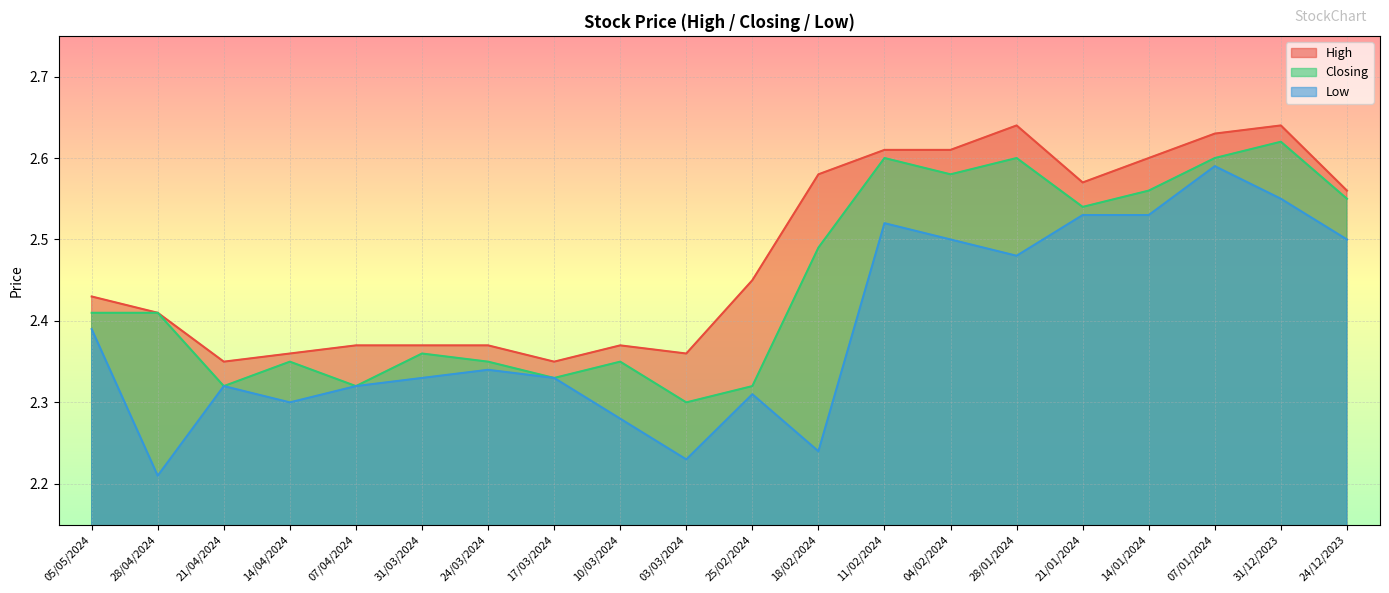

At which category is the sum across all series the highest?

07/01/2024